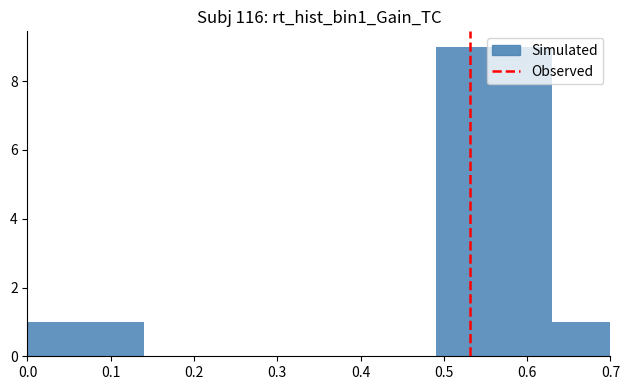

Reading left to right, list every bar in this chart as the range it spans on the x-axis followed by its height. The values are not printed on the chart, so give them approximately, as read against the axis.

0.00 to 0.07: 1
0.07 to 0.14: 1
0.14 to 0.21: 0
0.21 to 0.28: 0
0.28 to 0.35: 0
0.35 to 0.42: 0
0.42 to 0.49: 0
0.49 to 0.56: 9
0.56 to 0.63: 9
0.63 to 0.70: 1